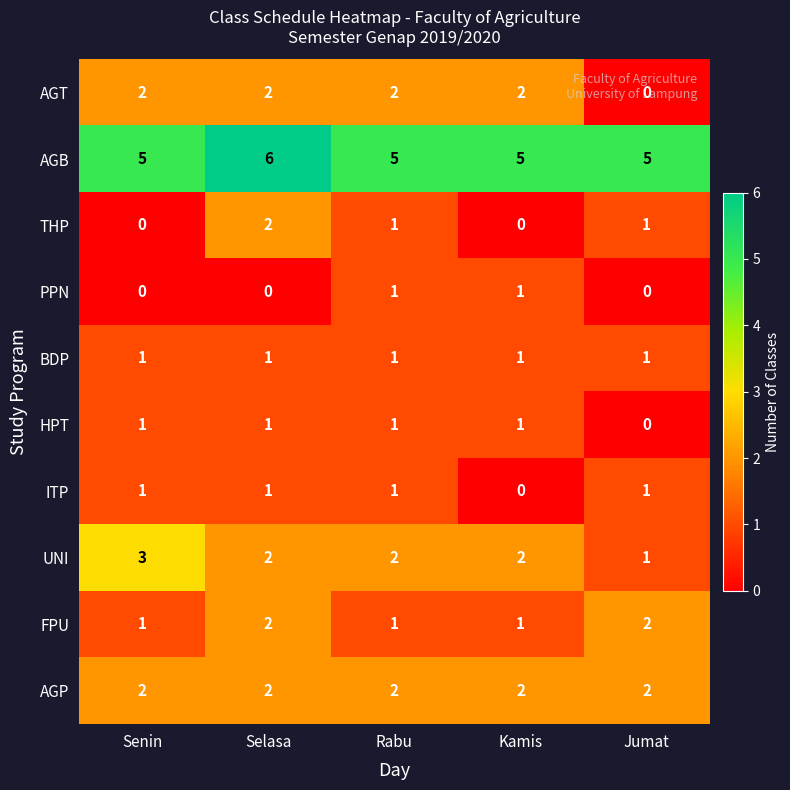

Between Rabu and Jumat, which series saw the biggest shift?

AGT